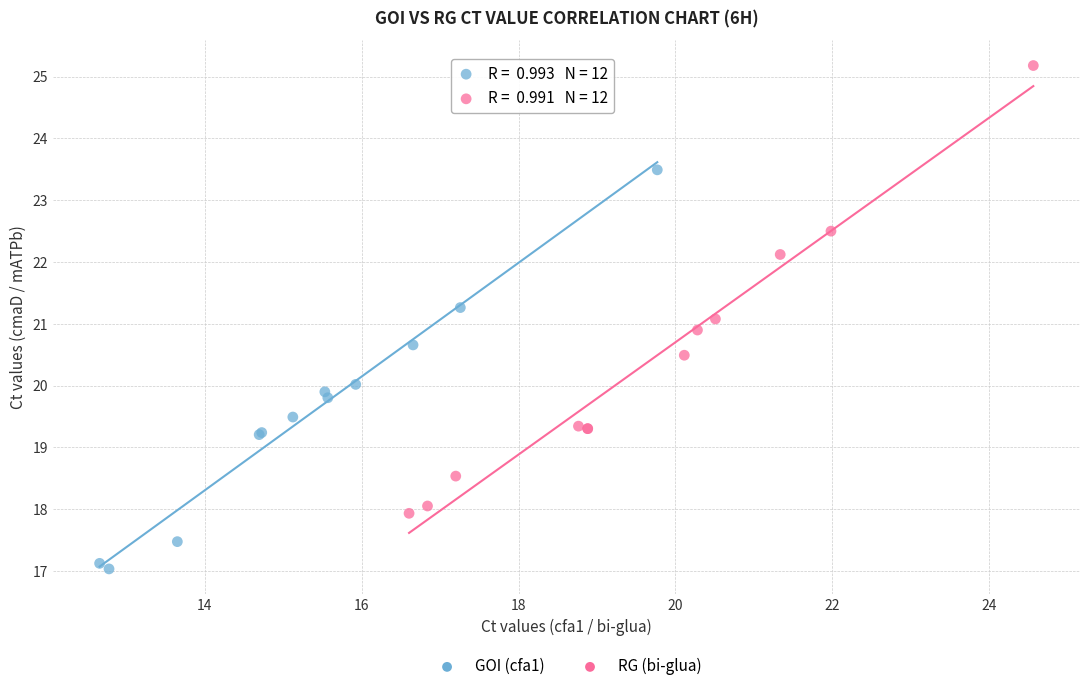

Which series reaches the maximum Y coordinate?

RG (bi-glua)